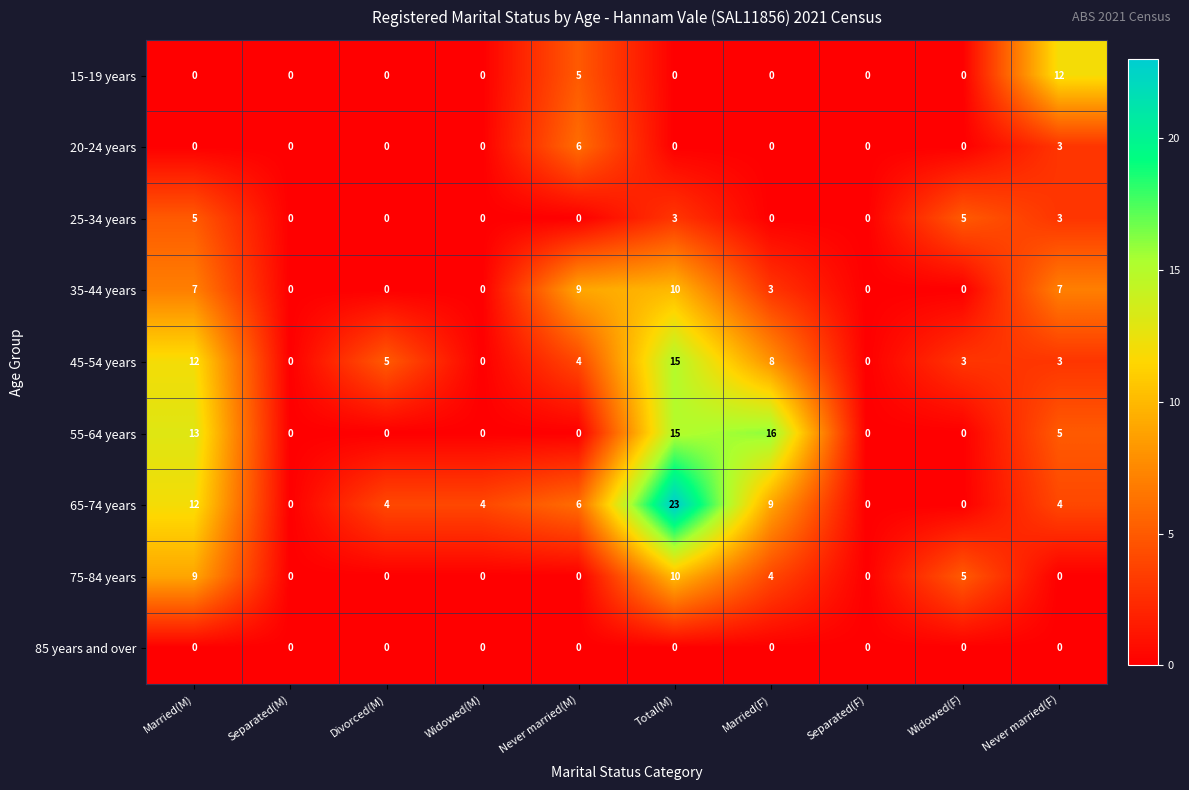

Is the value of 75-84 years at Married(M) greater than the value of 15-19 years at Widowed(M)?

Yes